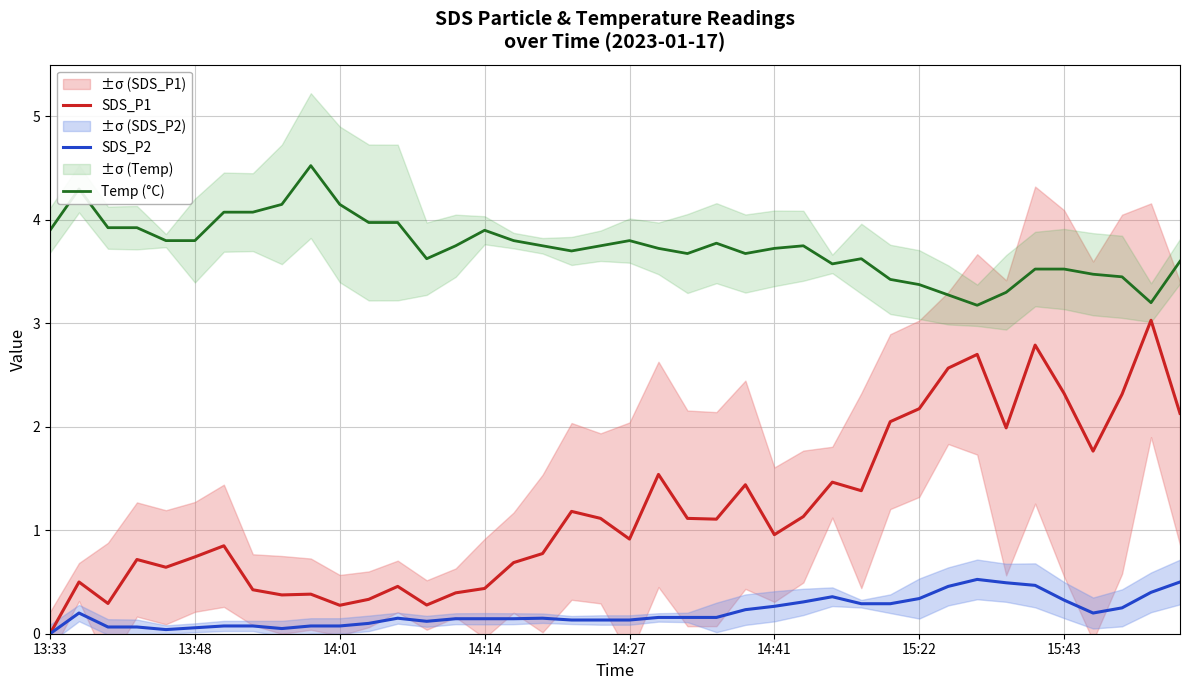

True or false: Temp (°C) and SDS_P1 intersect in this chart.

False